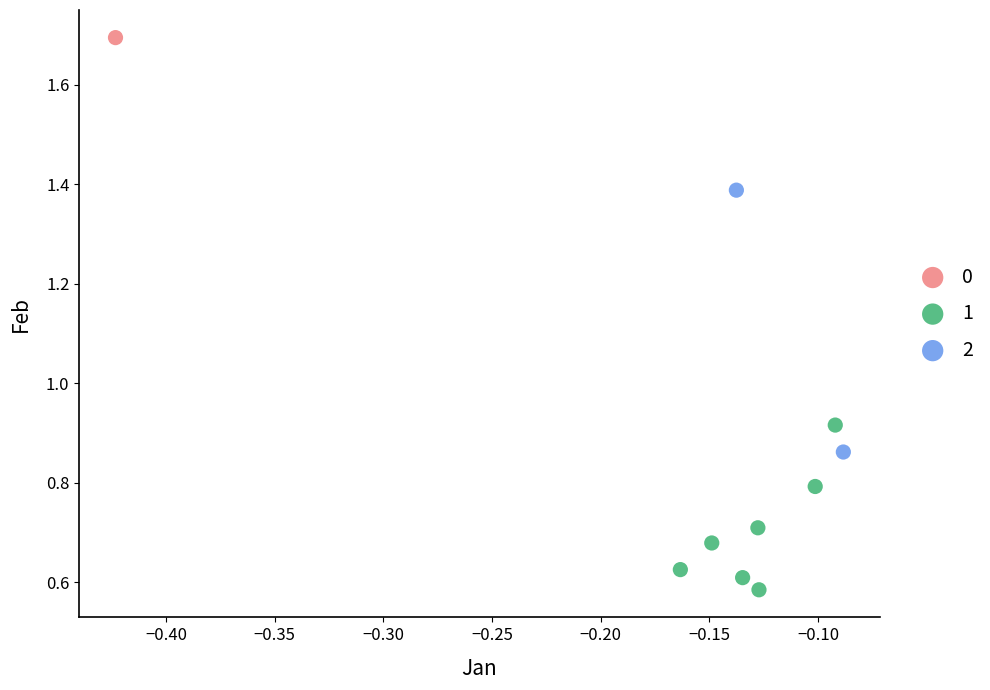

What are all the series names shown in the legend?

0, 1, 2